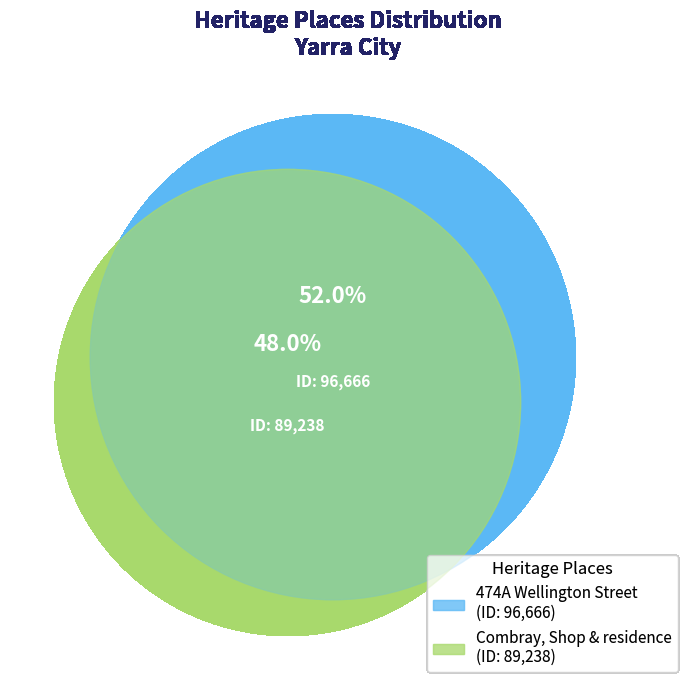

Which slice is the largest?

474A Wellington Street